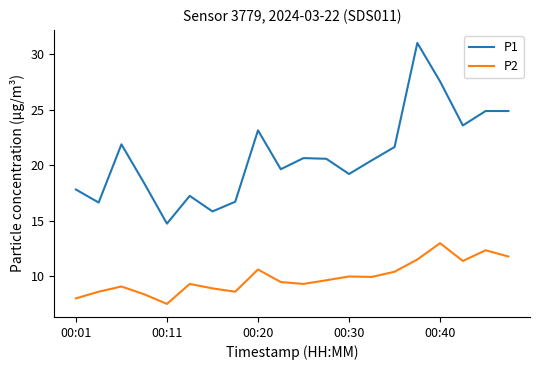

What is the maximum value for P1?

31.0